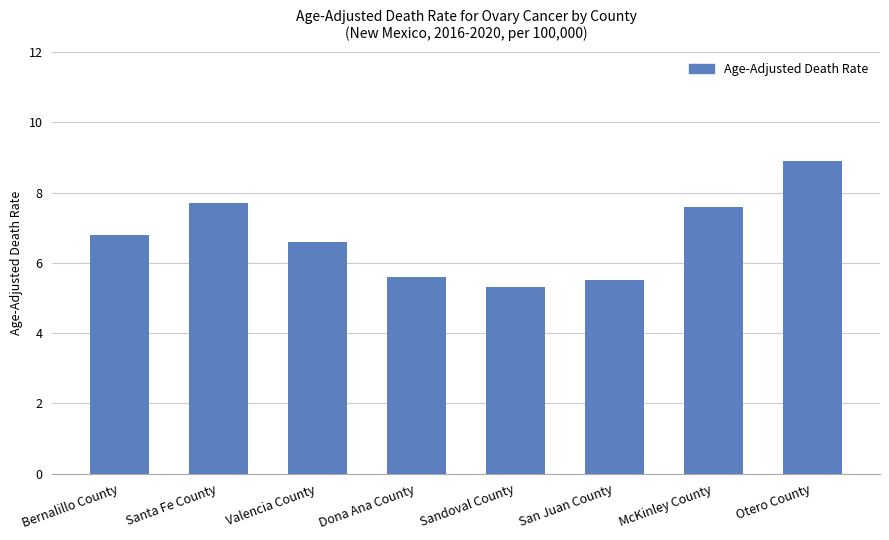

Is it true that the value at Sandoval County is 7.5?

False